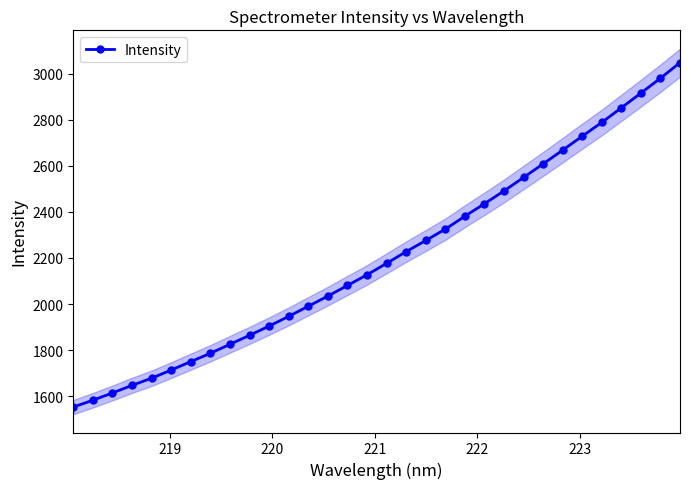

What is the value of the Intensity point at the 28th from the left?

2788.1